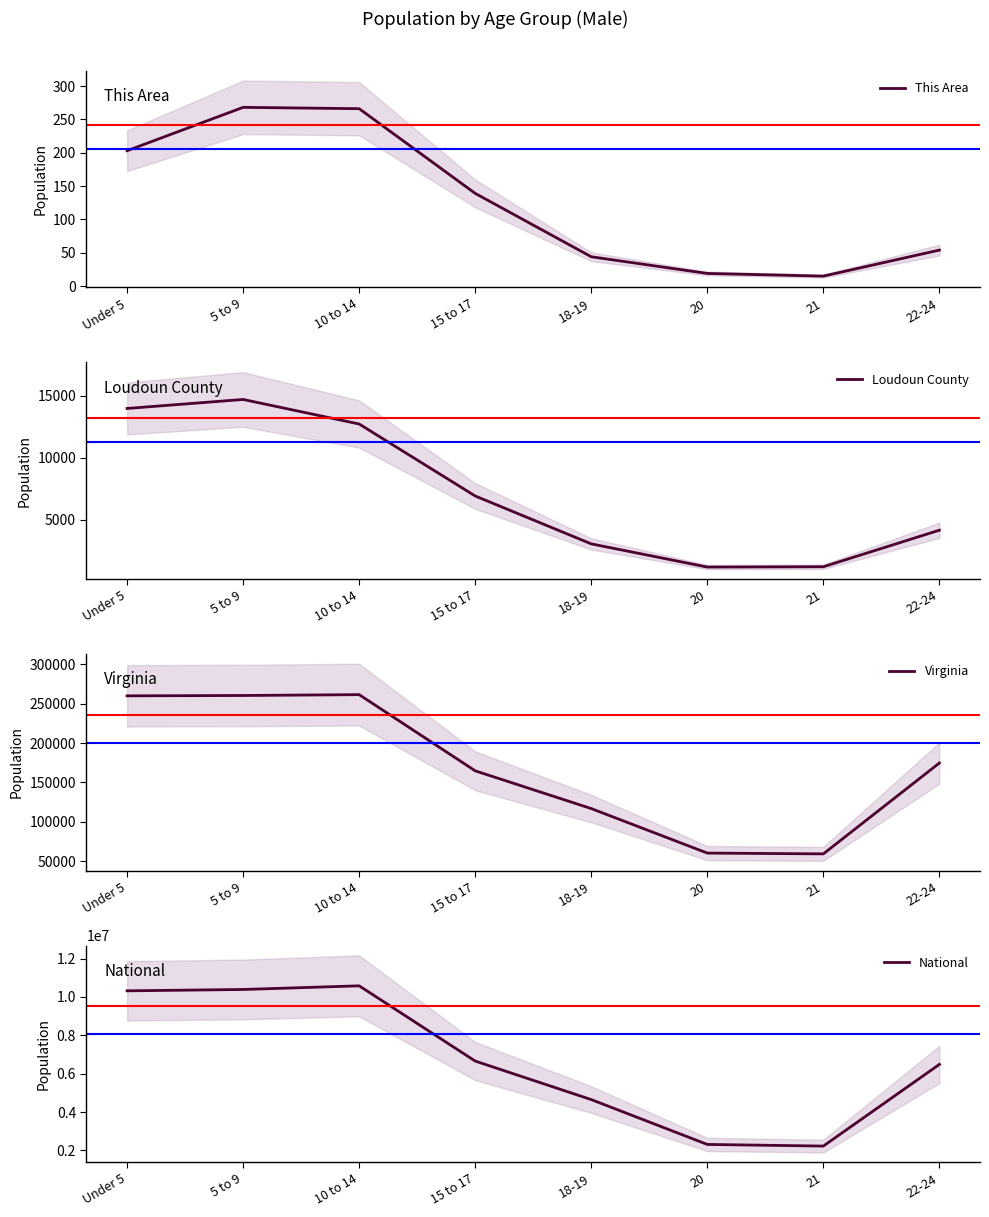

Where is National nearest to the value 6401530?

22-24